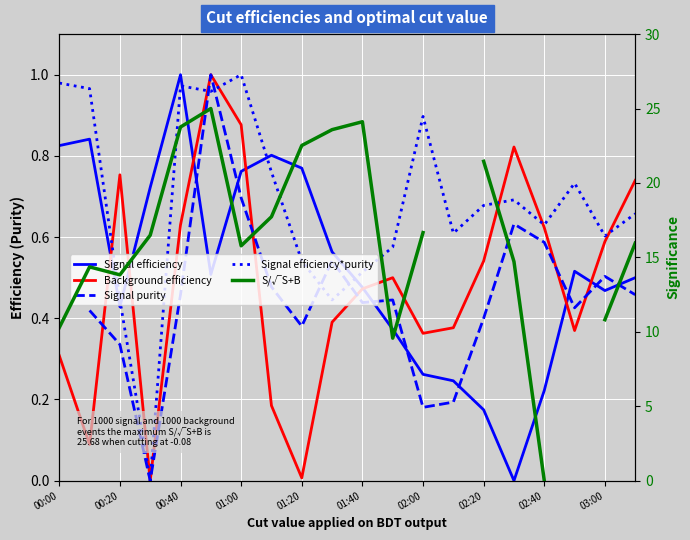

True or false: Signal efficiency*purity has a value of 0.7 at 02:20.

True